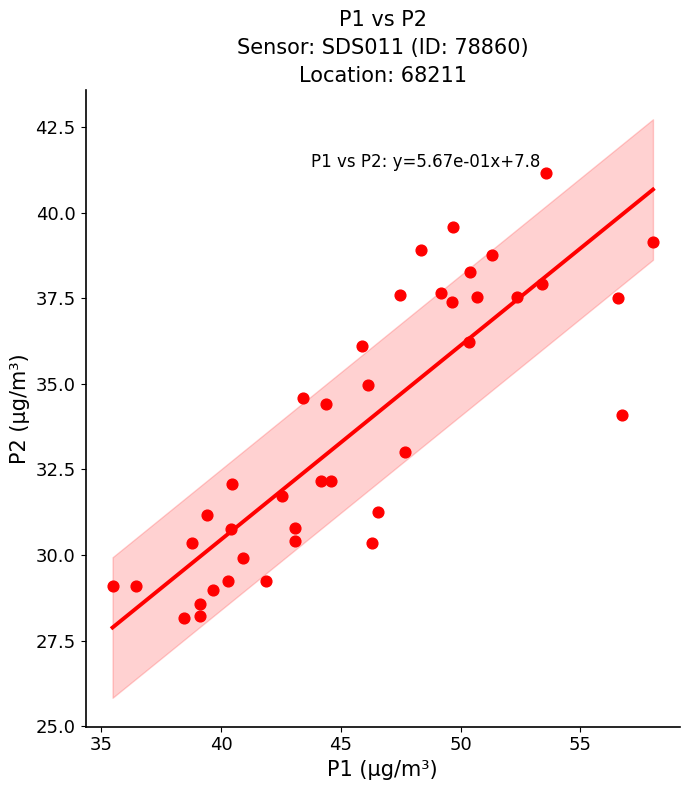

What is the range of Y values (max minus min)?

13.0